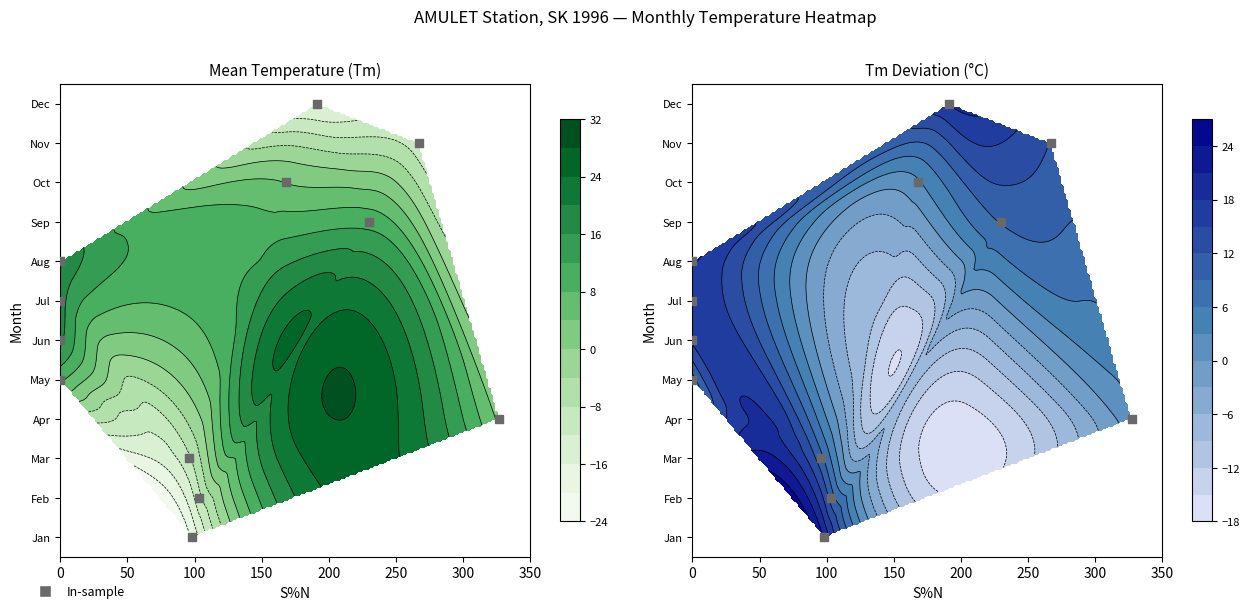

What is the sum of all values?

66